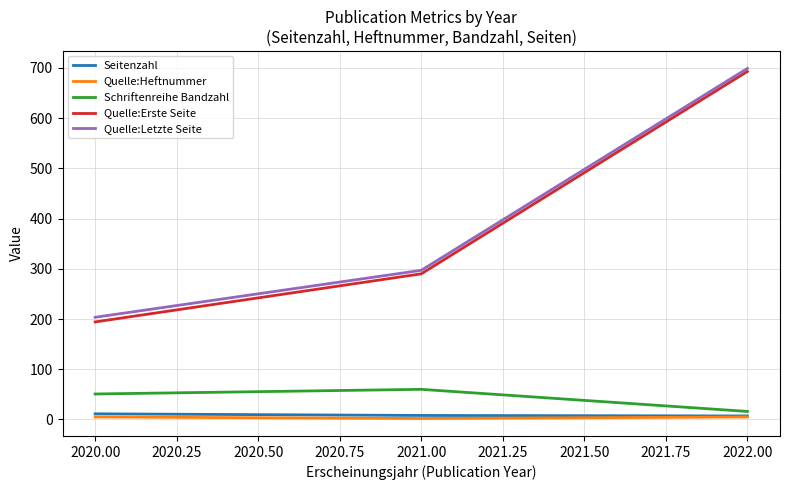

How many lines are shown in the chart?

5